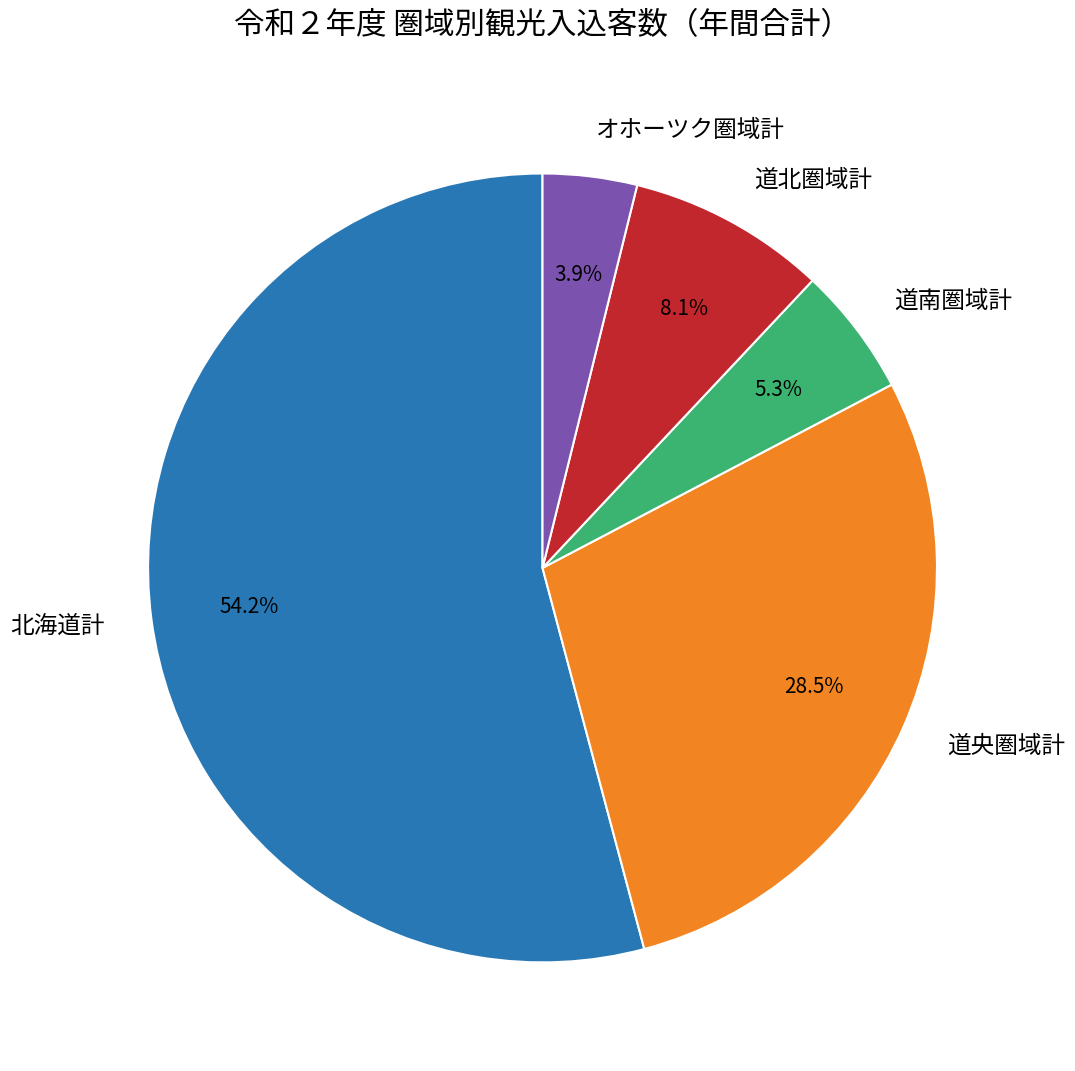

To the nearest percent, what is the combined percentage of 北海道計 and 道央圏域計?

83%